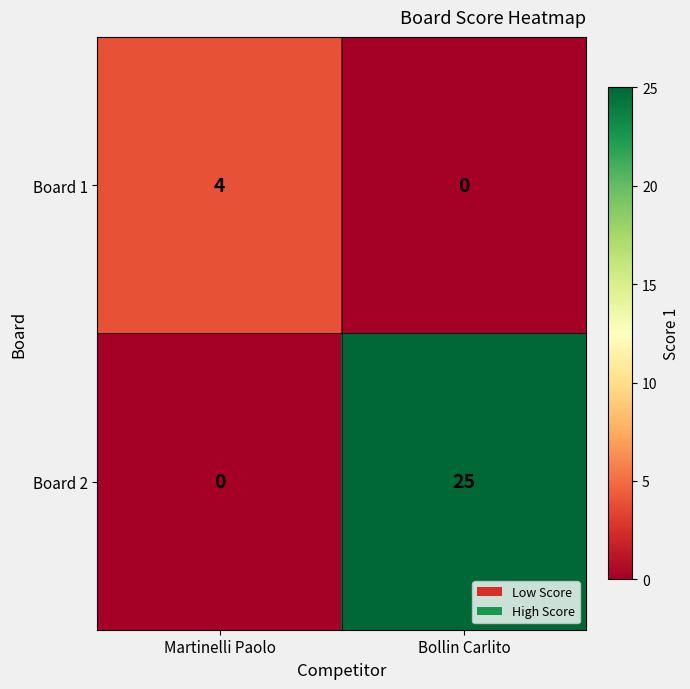

True or false: Board 1 has a value of -3 at Bollin Carlito.

False